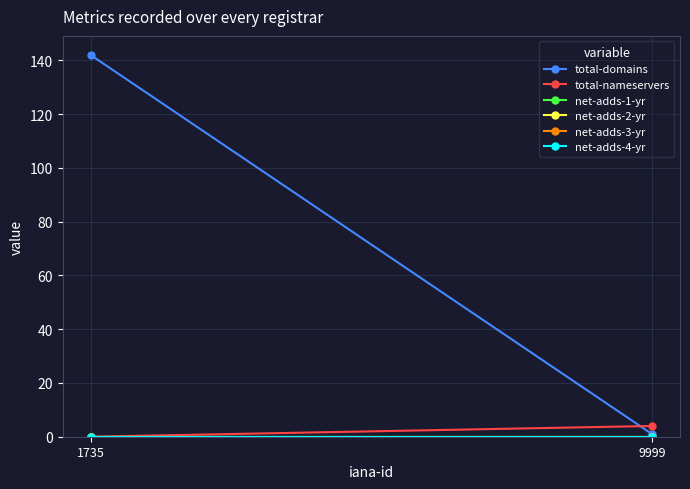

Which series has the largest total across all categories?

total-domains